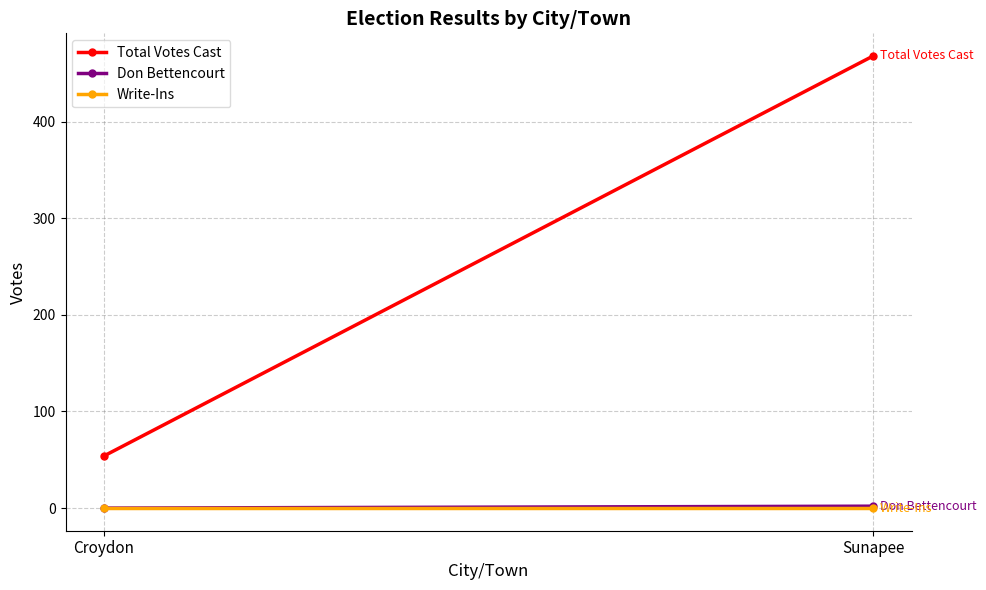

How many data points does each series have?

2